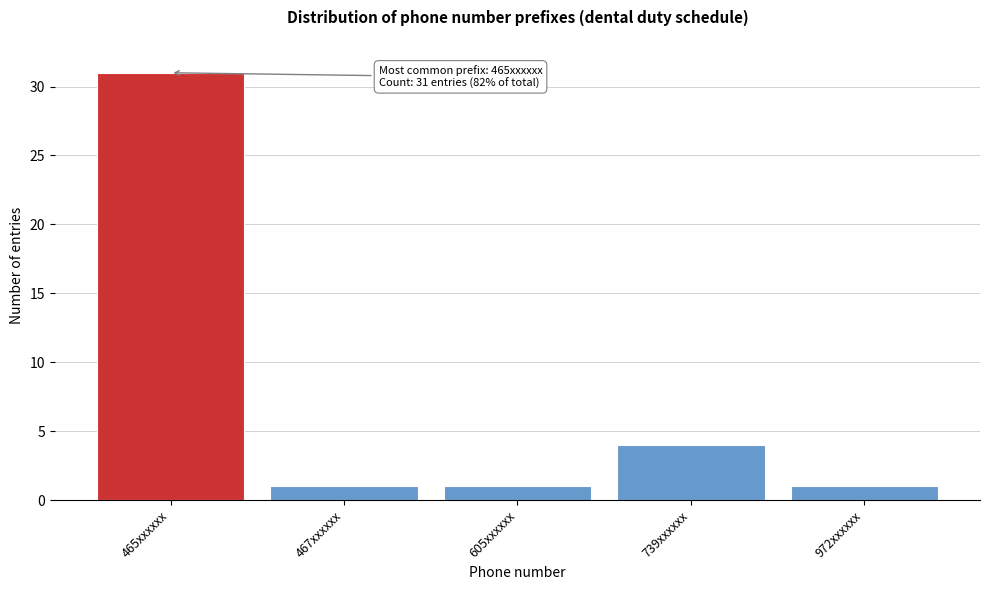

Reading left to right, extract all data points from this chart.

465xxxxxx=31	467xxxxxx=1	605xxxxxx=1	739xxxxxx=4	972xxxxxx=1